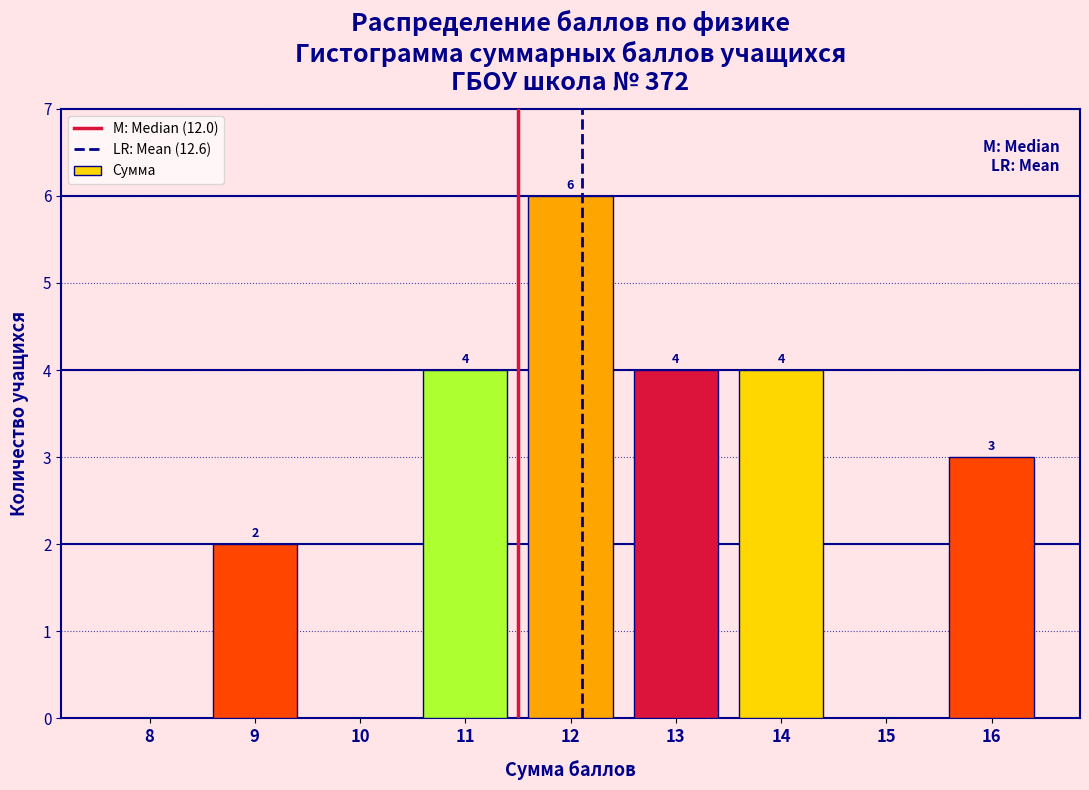

Reading left to right, extract all data points from this chart.

8=0	9=2	10=0	11=4	12=6	13=4	14=4	15=0	16=3